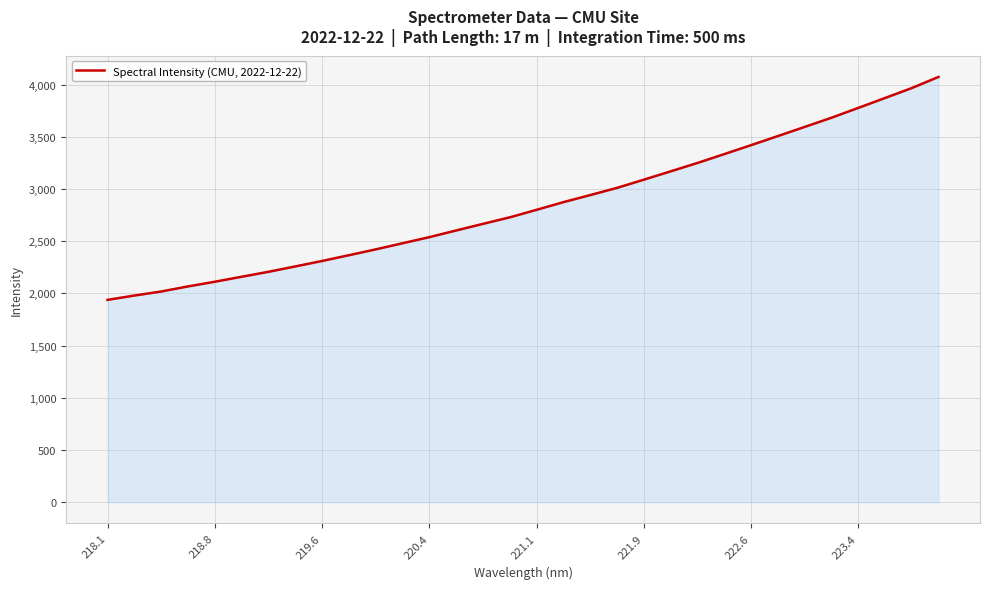

What is the difference between the maximum and minimum values?

2135.1